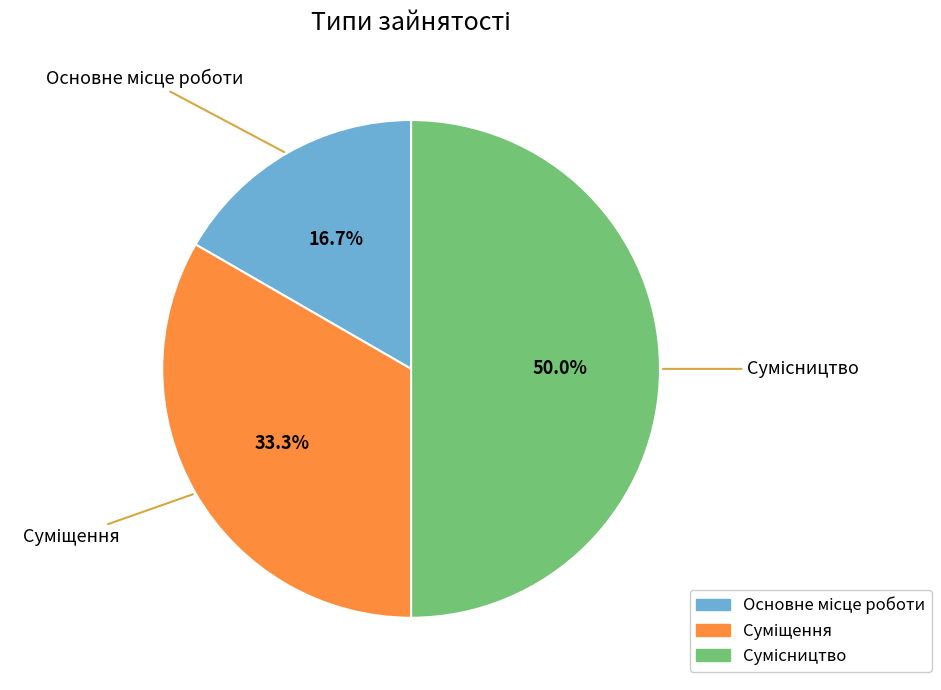

Combined, do Основне місце роботи and Суміщення account for over 50%?

No